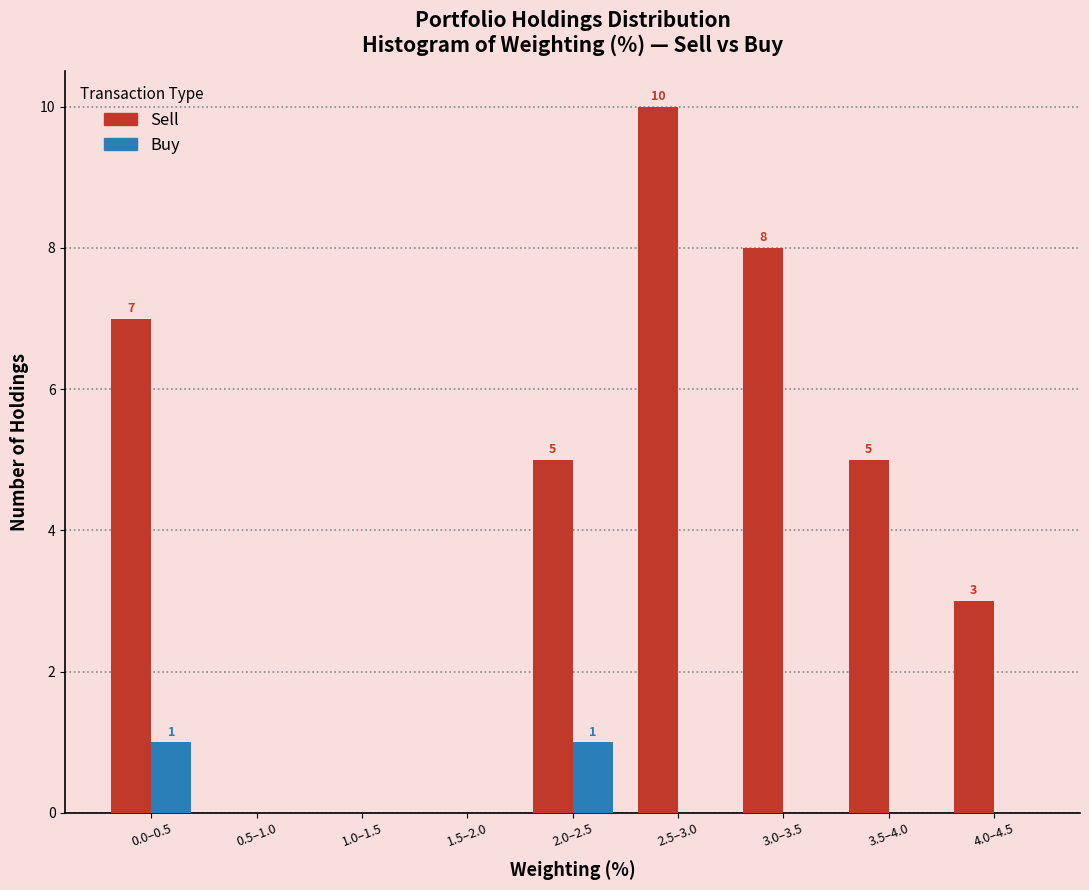

Reading left to right, extract all data points from this chart.

Sell: 0.0–0.5=7	0.5–1.0=0	1.0–1.5=0	1.5–2.0=0	2.0–2.5=5	2.5–3.0=10	3.0–3.5=8	3.5–4.0=5	4.0–4.5=3
Buy: 0.0–0.5=1	0.5–1.0=0	1.0–1.5=0	1.5–2.0=0	2.0–2.5=1	2.5–3.0=0	3.0–3.5=0	3.5–4.0=0	4.0–4.5=0